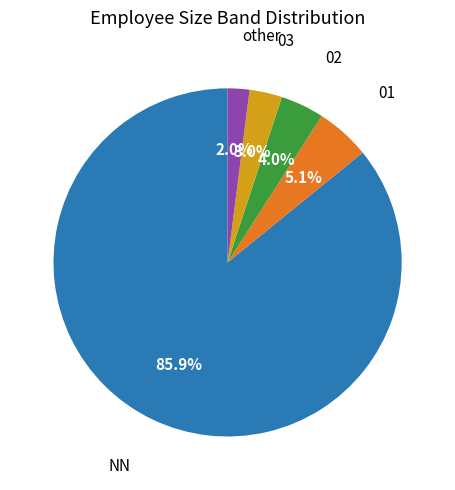

Is there a majority slice in this chart?

Yes